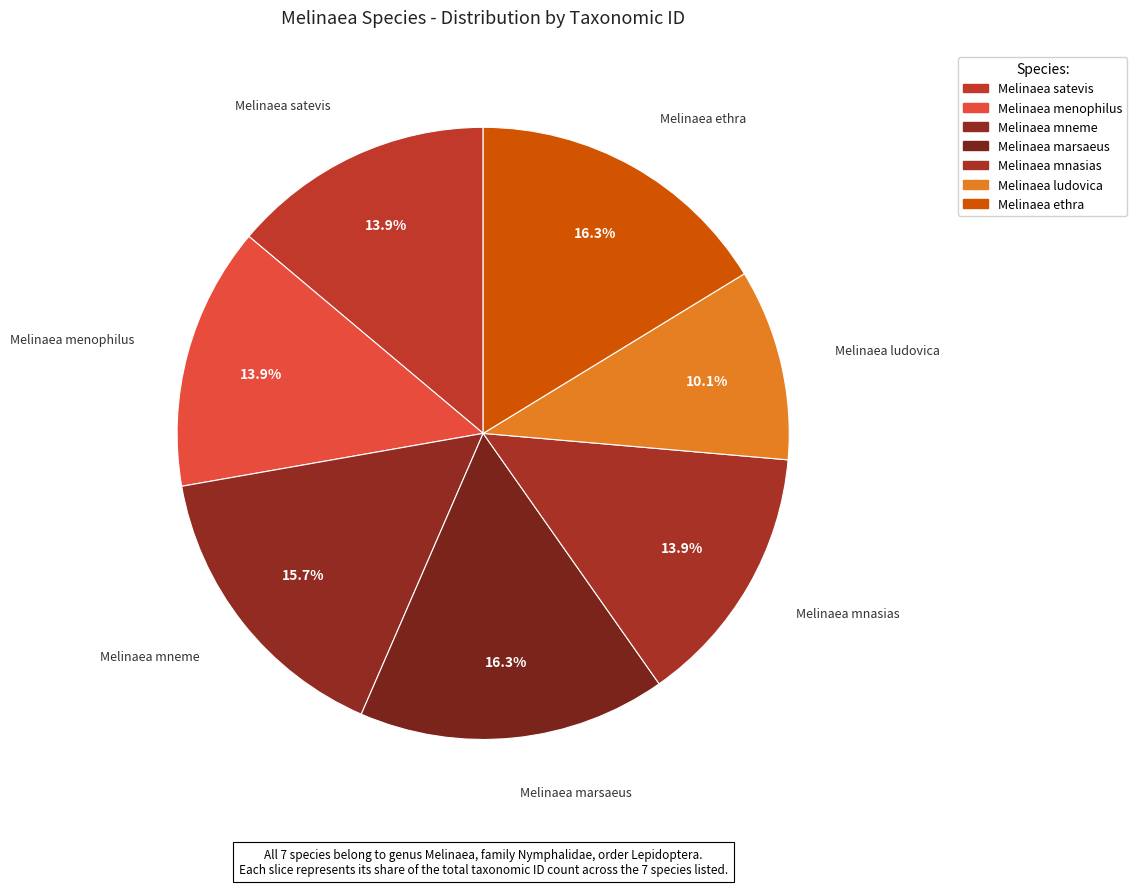

Which slice is the largest?

Melinaea ethra